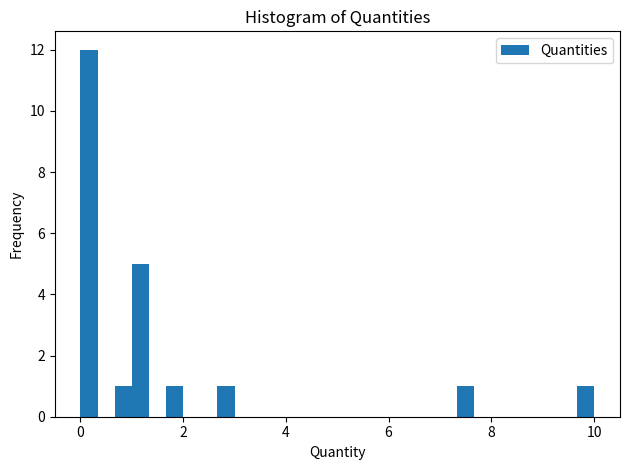

Read against the x-axis, roughly where is the centre of the tallest bar?

0.2